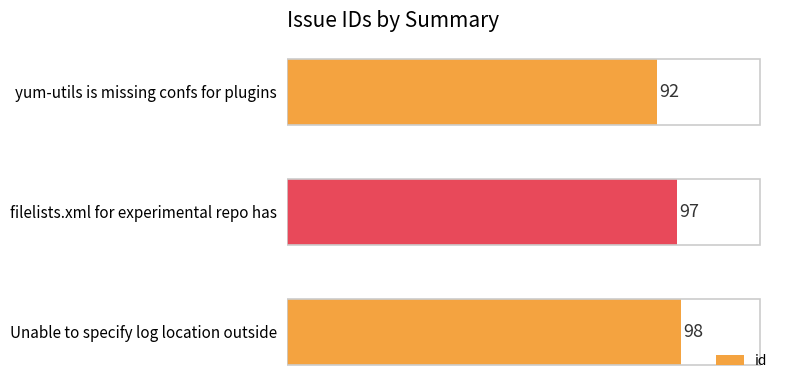

What is the average value?

96